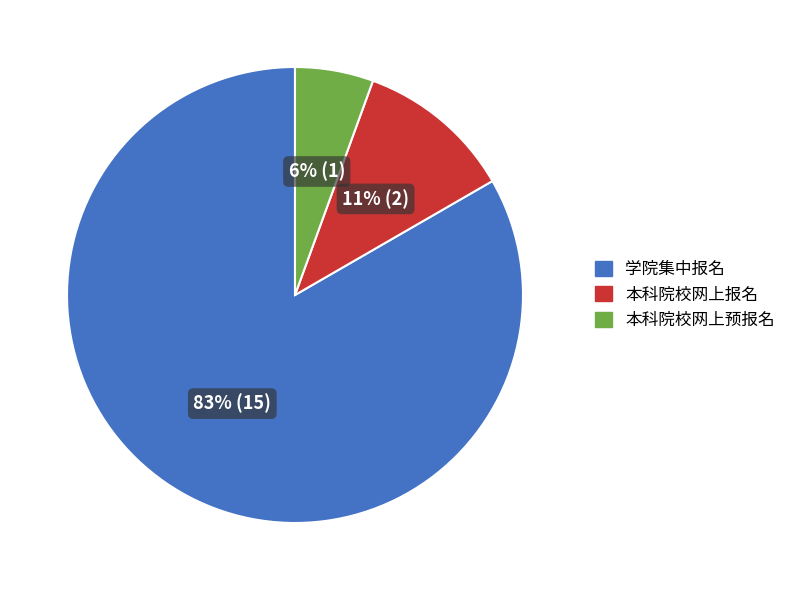

Is there a majority slice in this chart?

Yes